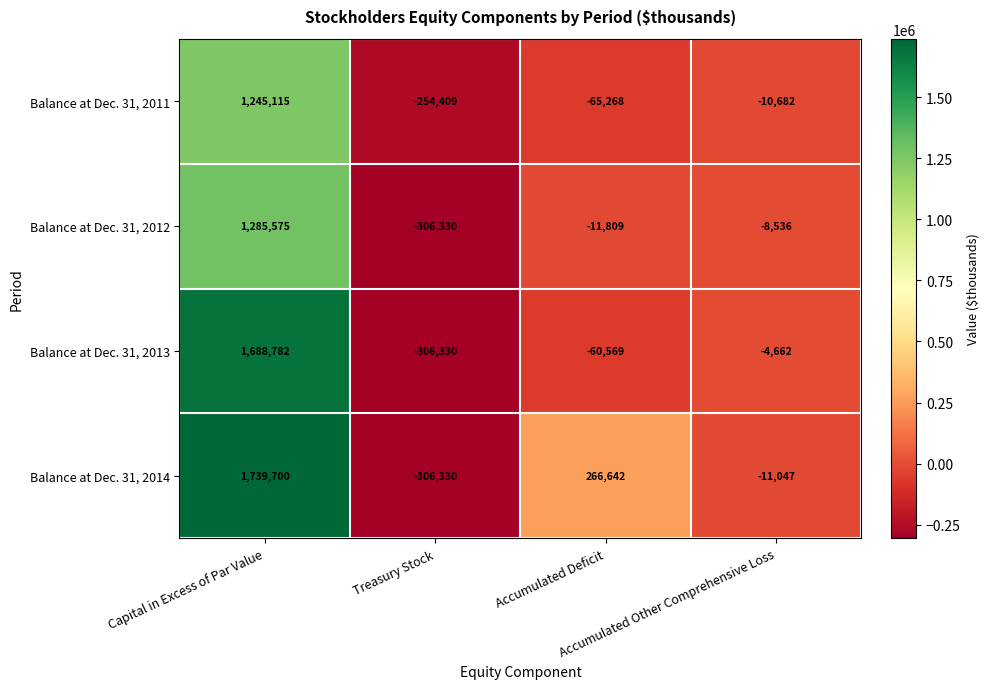

What is the smallest value displayed?

-306330